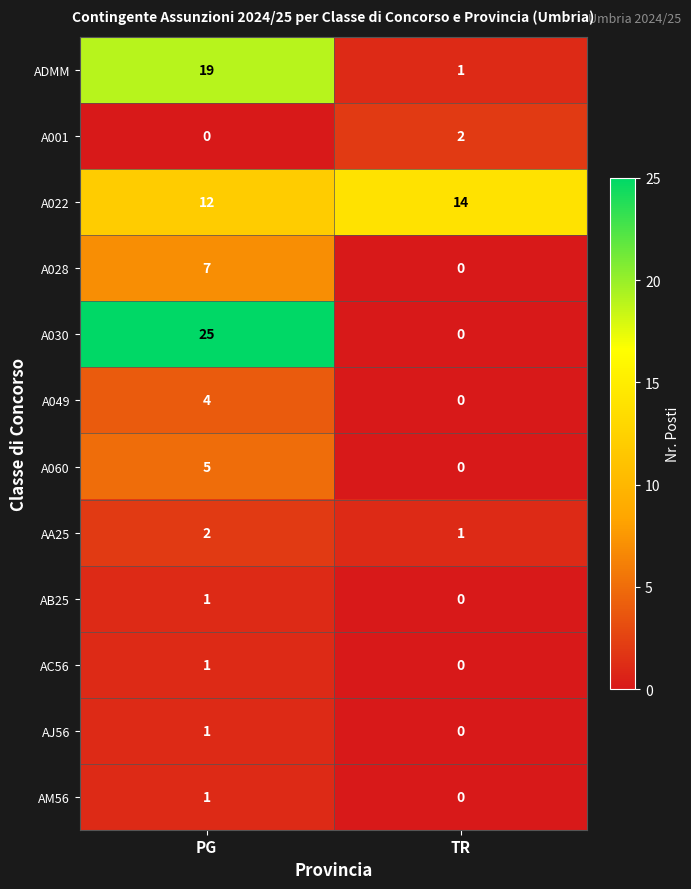

True or false: AC56 has a value of 0 at TR.

True